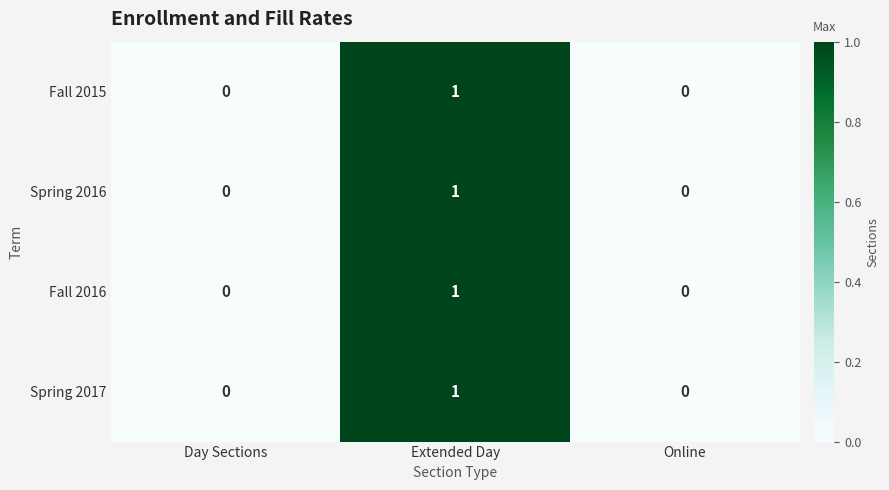

Which label corresponds to the largest value in the chart?

Extended Day